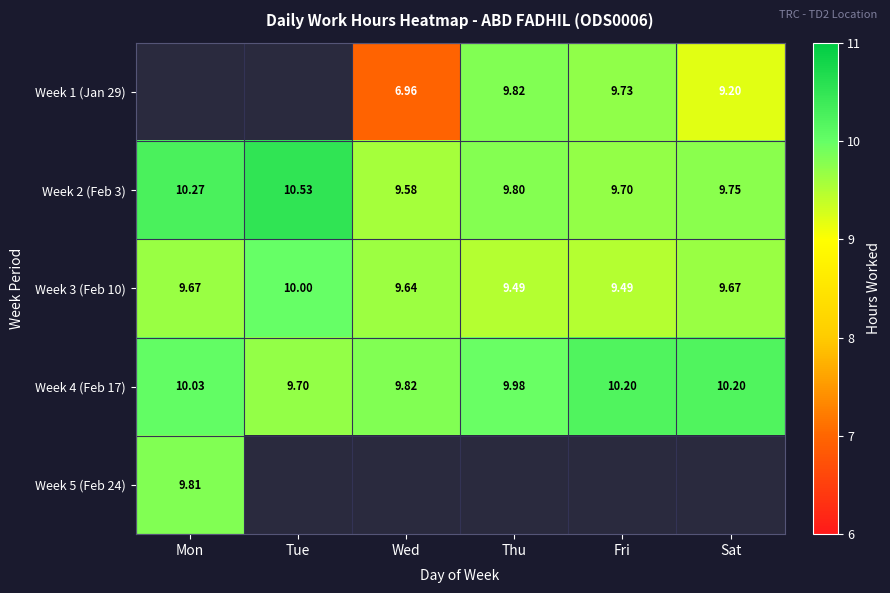

Is the value of Week 1 (Jan 29) at Sat greater than the value of Week 3 (Feb 10) at Thu?

No